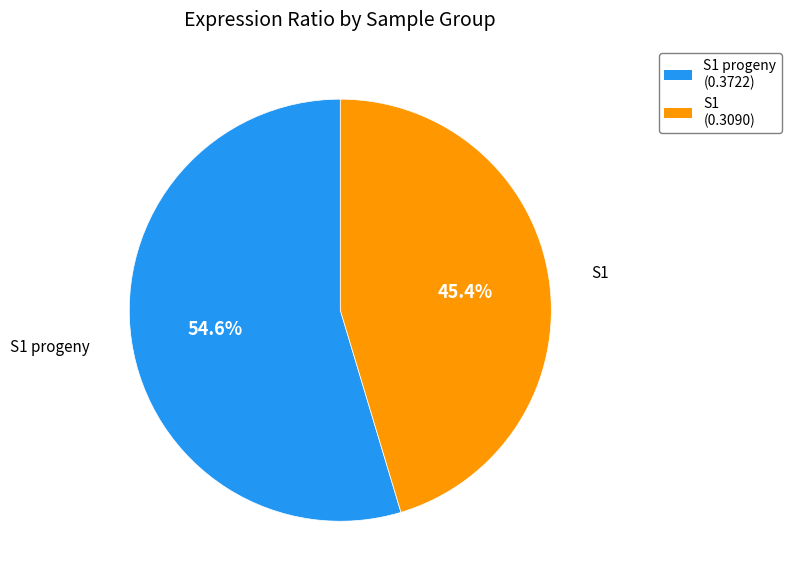

Does any single category account for the majority?

Yes